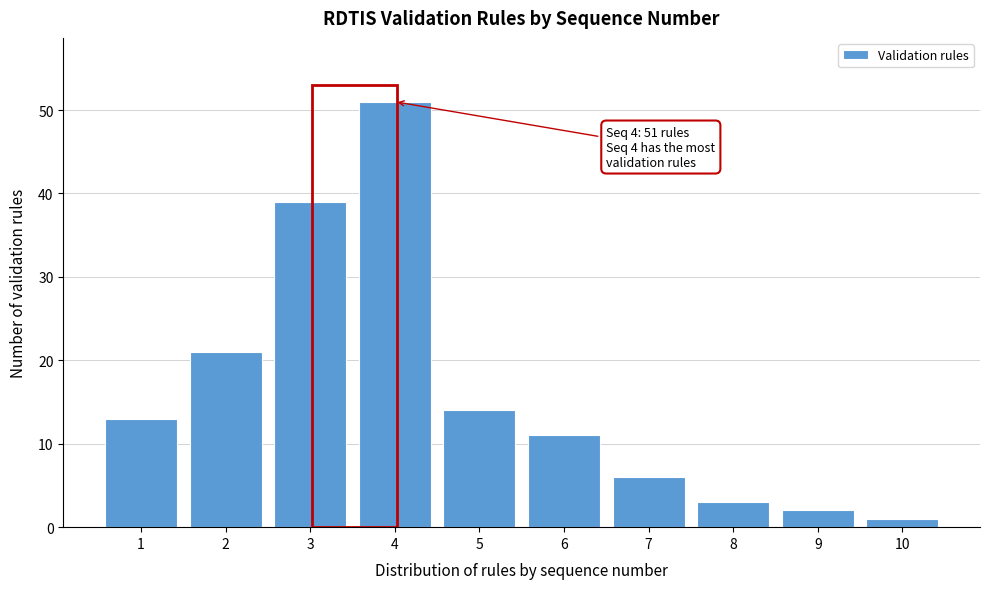

Reading right to left, transcribe all the data shown in this chart.

1	2	3	6	11	14	51	39	21	13